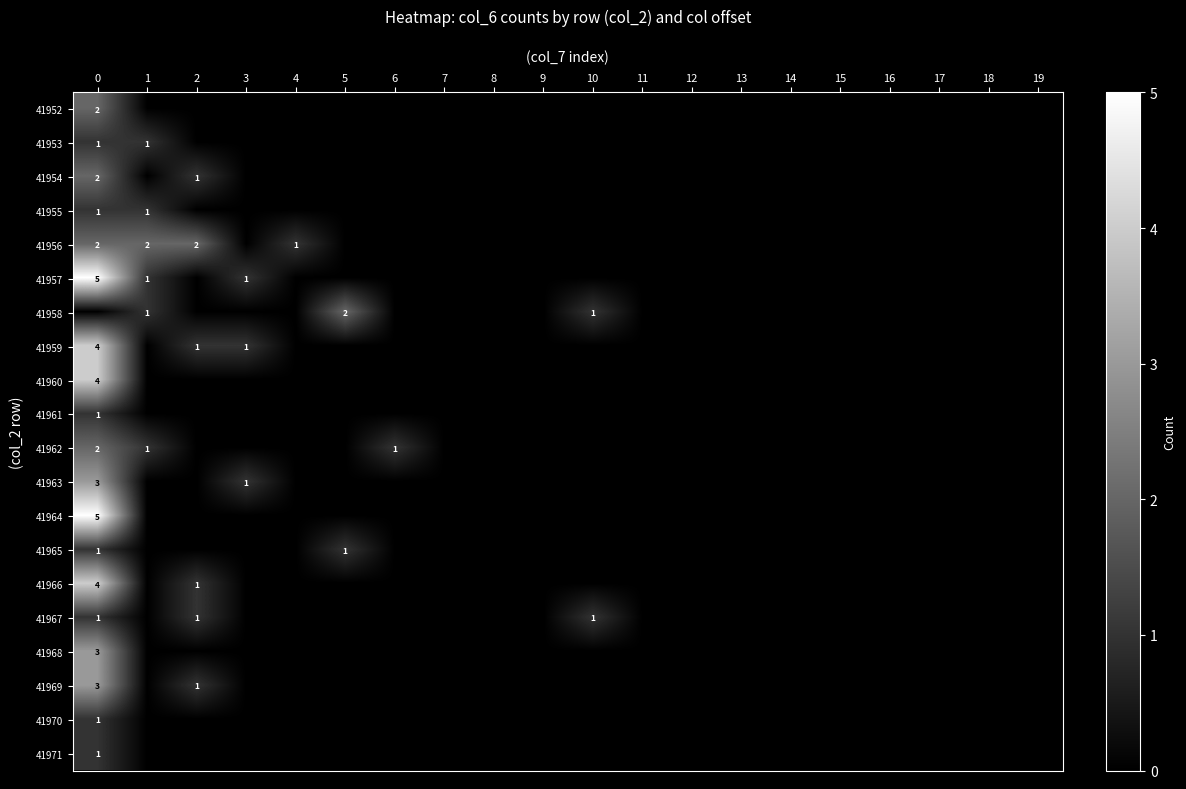

Is it true that 41959 equals 1 at 3?

True